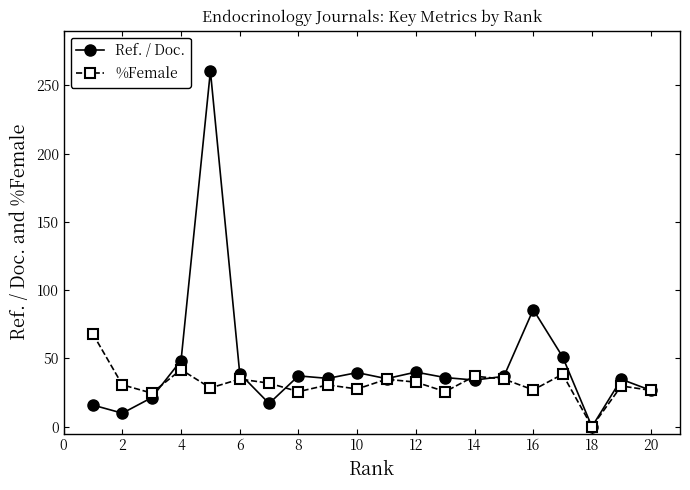

List the series in order of their overall mean, highest first.

Ref. / Doc., %Female